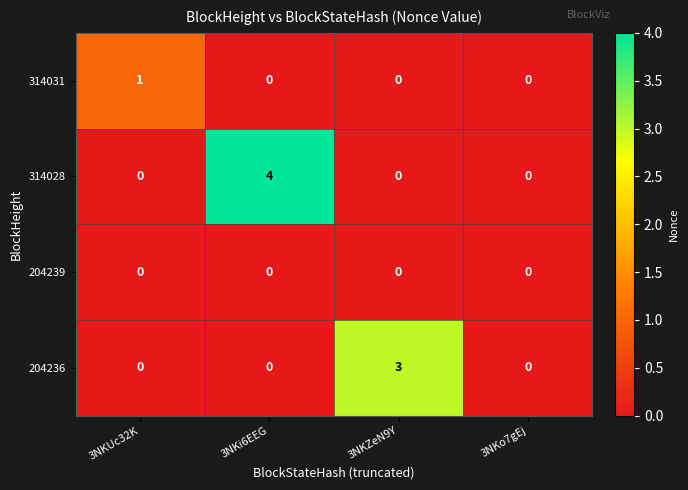

How many series are shown in this chart?

4